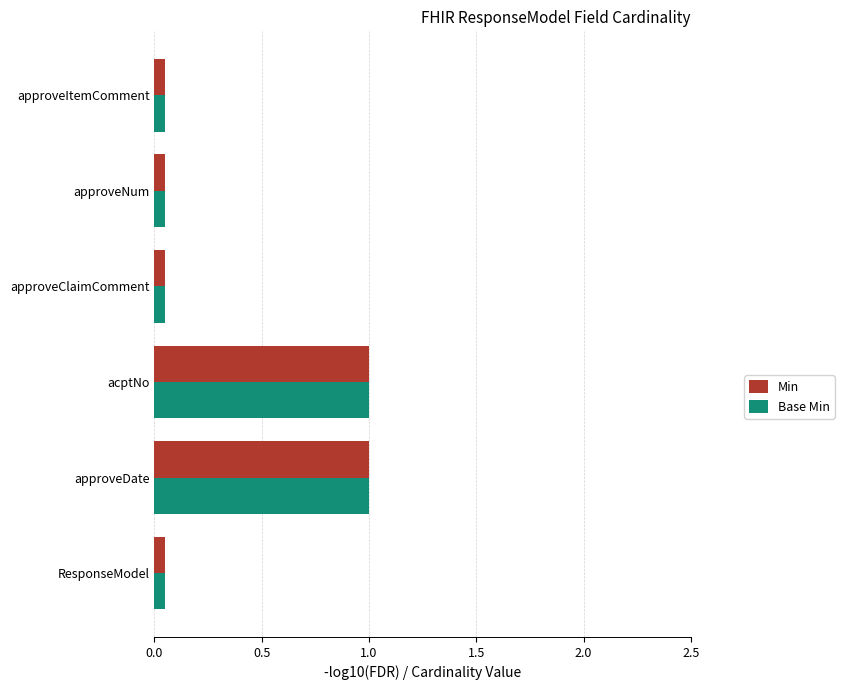

What is the maximum value shown in the chart?

1.0